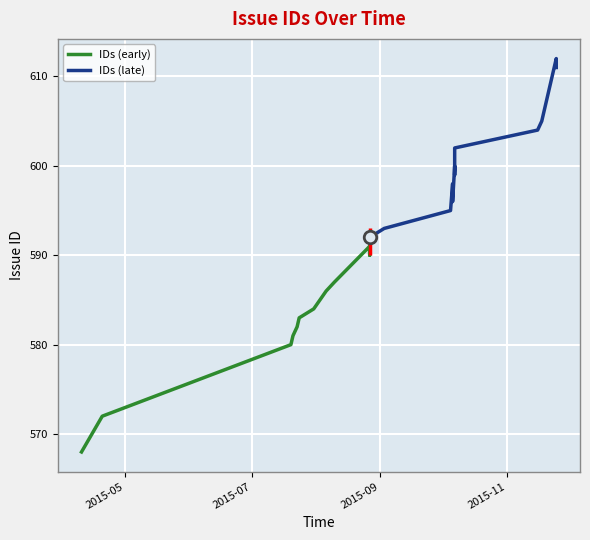

How many lines are shown in the chart?

2